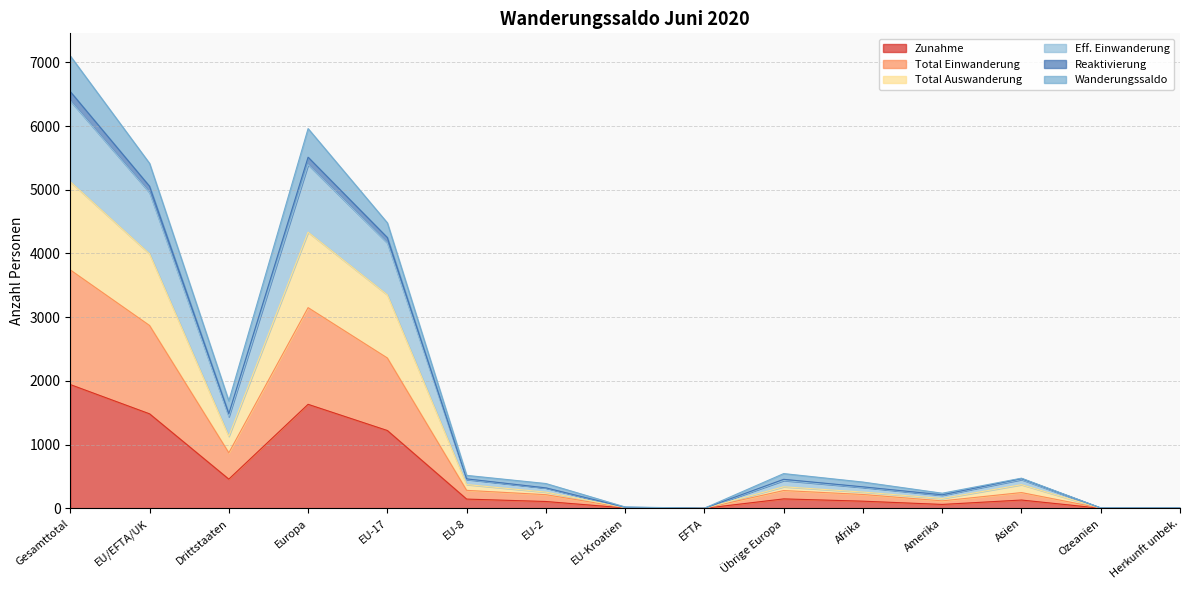

Where is the first local minimum for Reaktivierung?

Drittstaaten